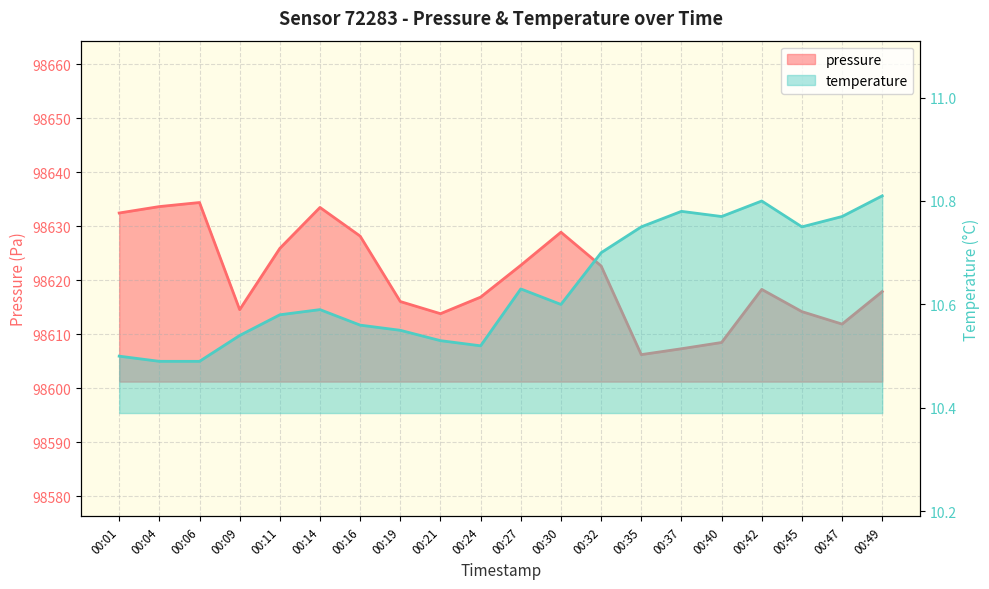

What is the maximum value shown in the chart?

98634.4